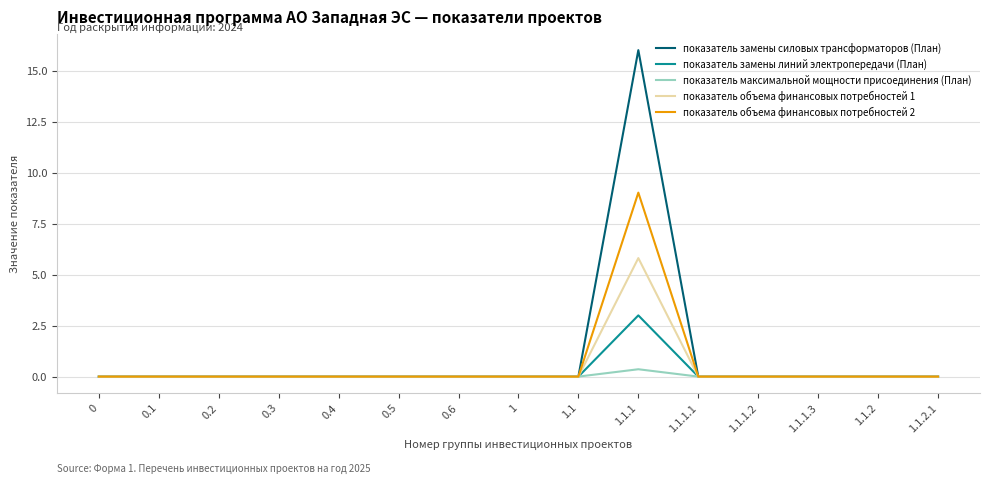

The value of показатель максимальной мощности присоединения (План) at 0.3 is 0.0. True or false?

True